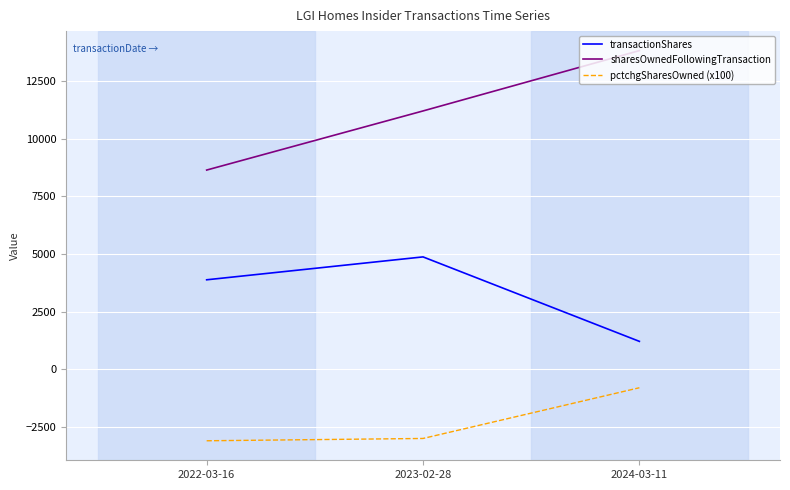

Which series has the largest range (max minus min)?

sharesOwnedFollowingTransaction